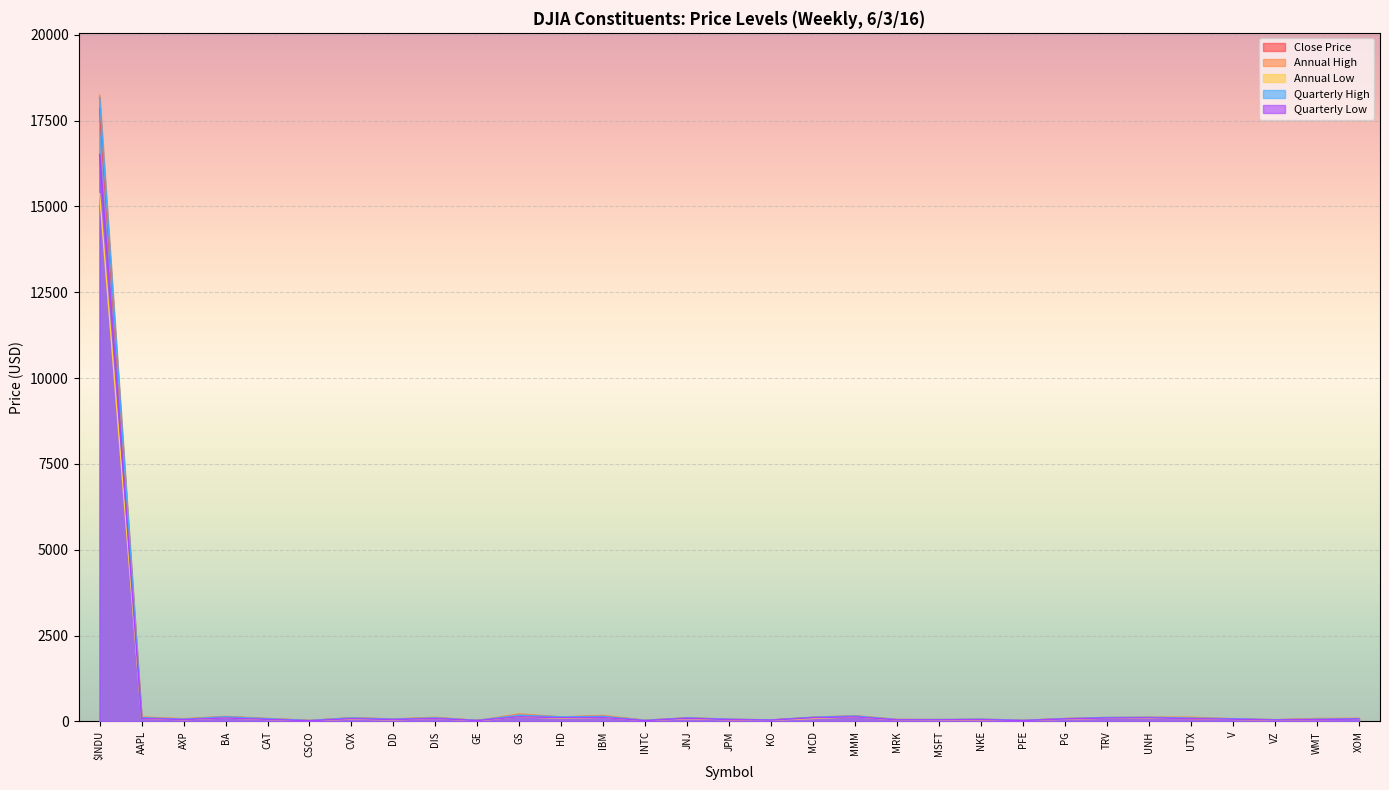

How many interior local valleys does the Close Price series have?

10